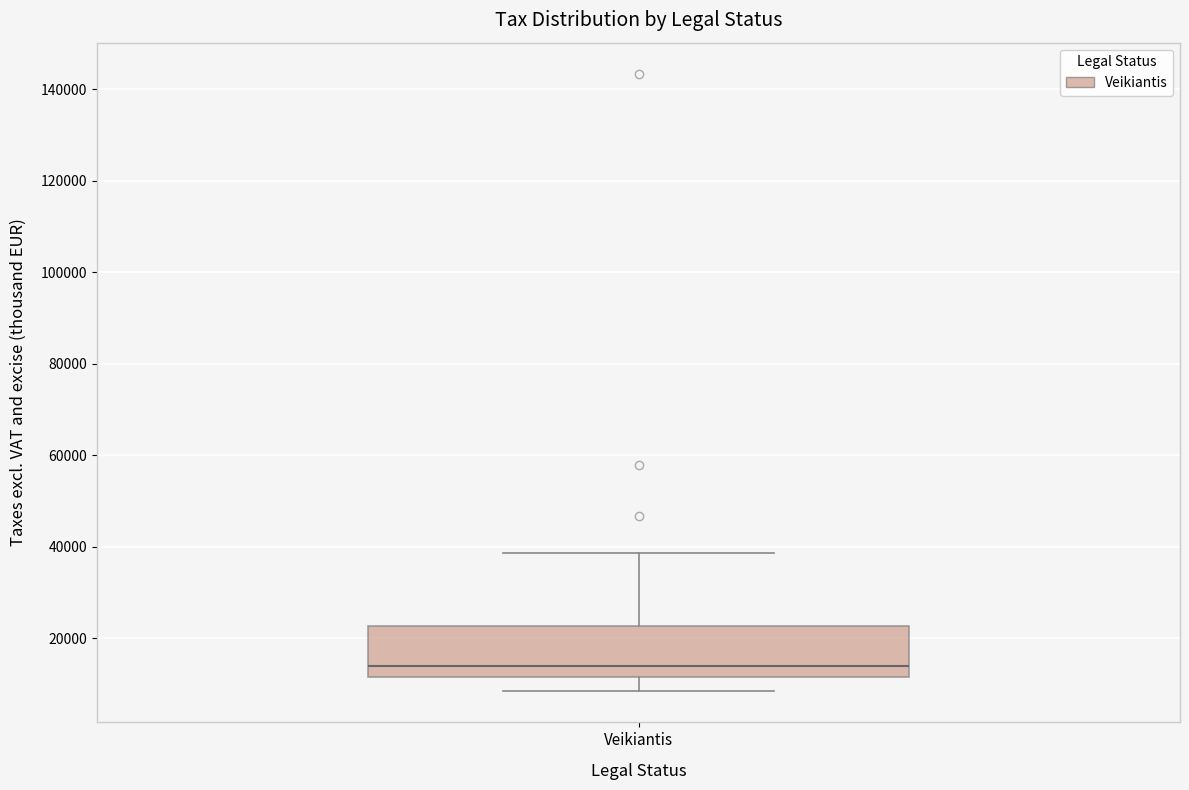

Where does the lower whisker of the box for Veikiantis end on the y-axis? The values are not printed on the chart, so give them approximately, as read against the axis.

8000